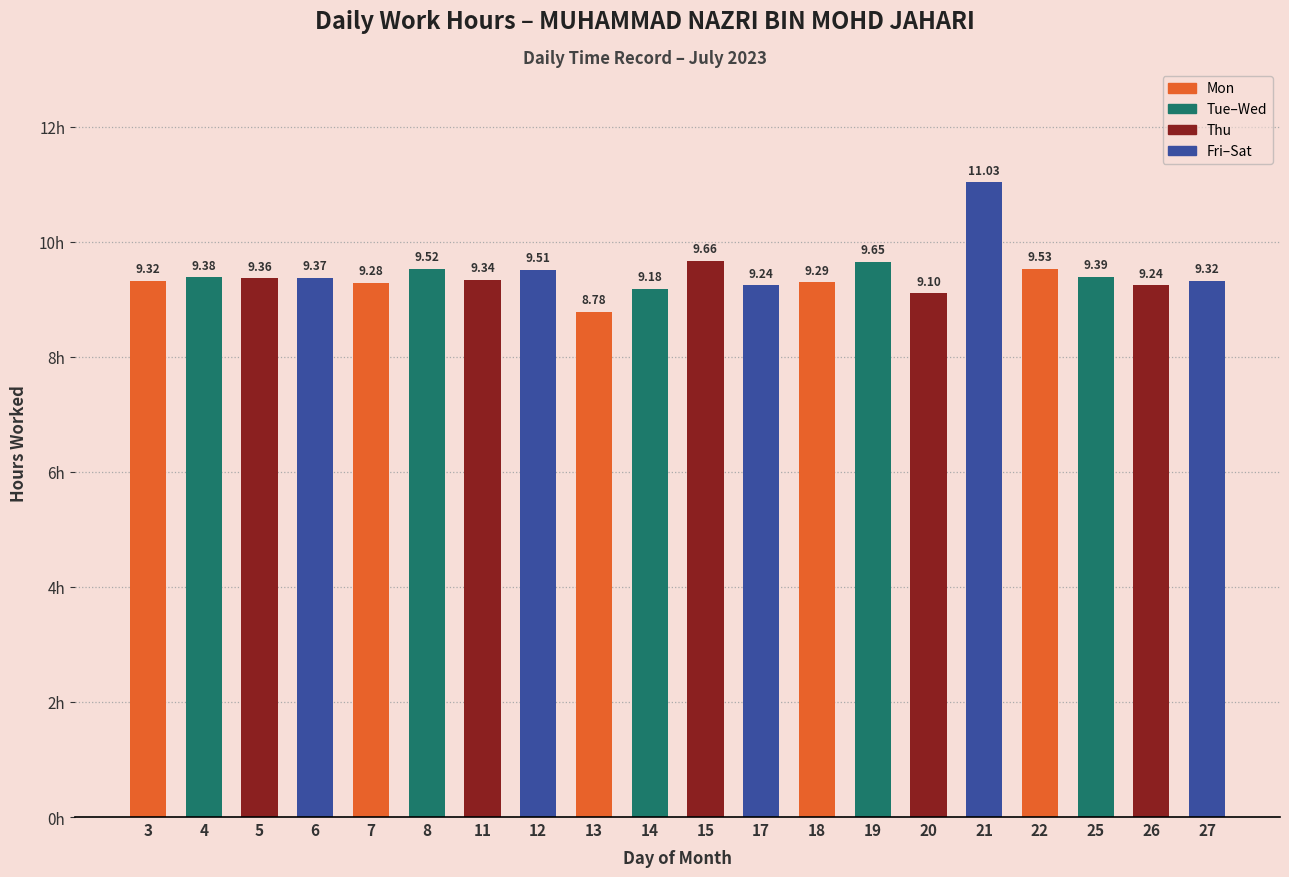

What is the approximate value at 14?

9.2